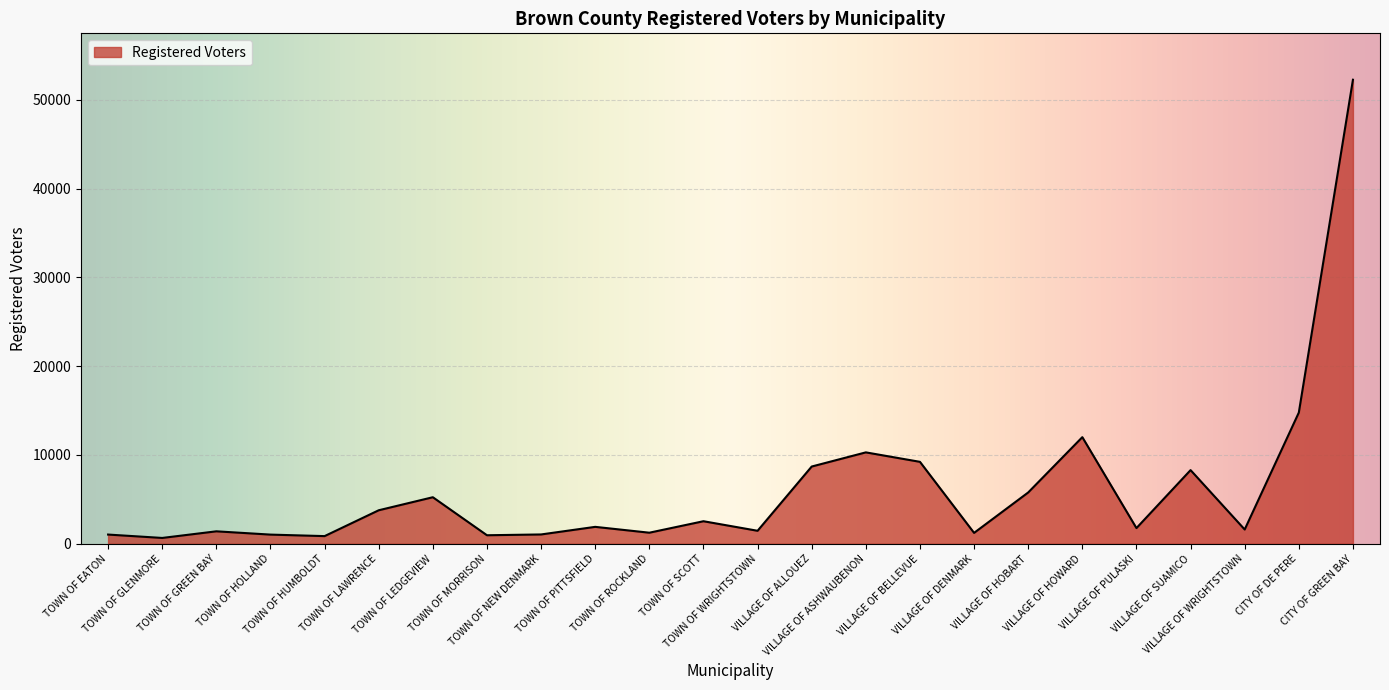

What is the maximum value shown in the chart?

52246